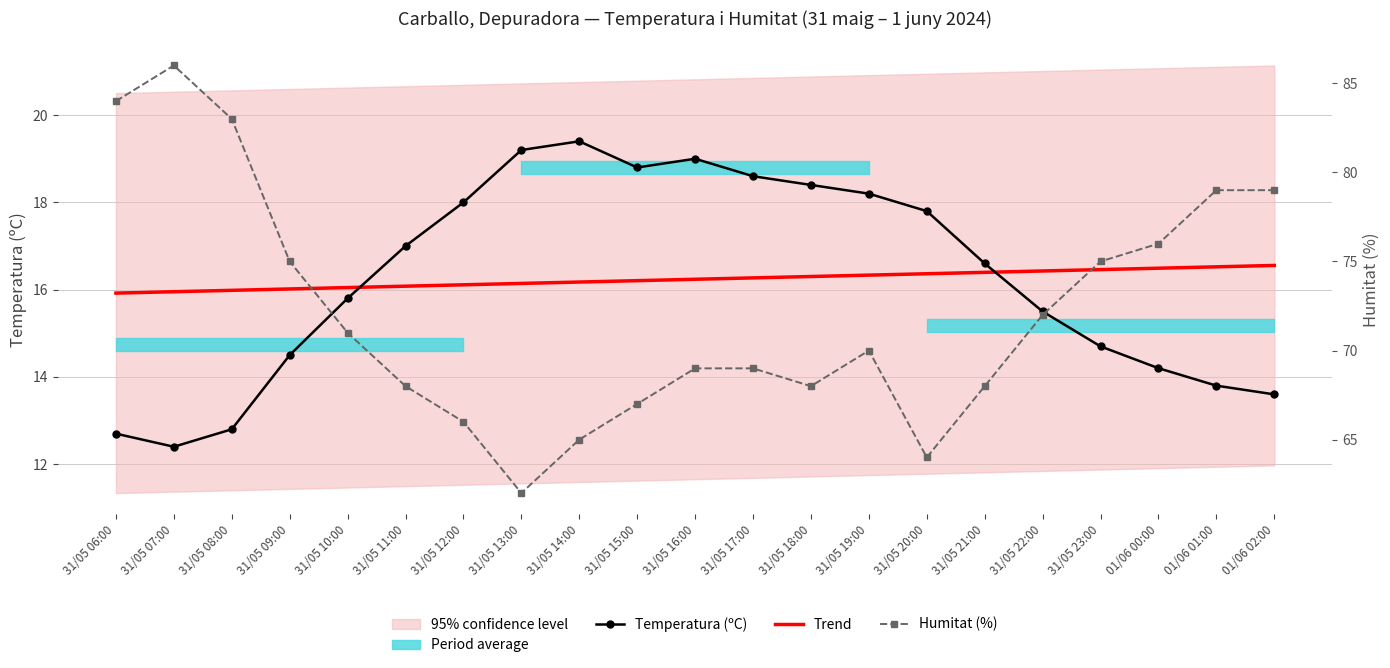

How many data points in Trend are above 16?

18